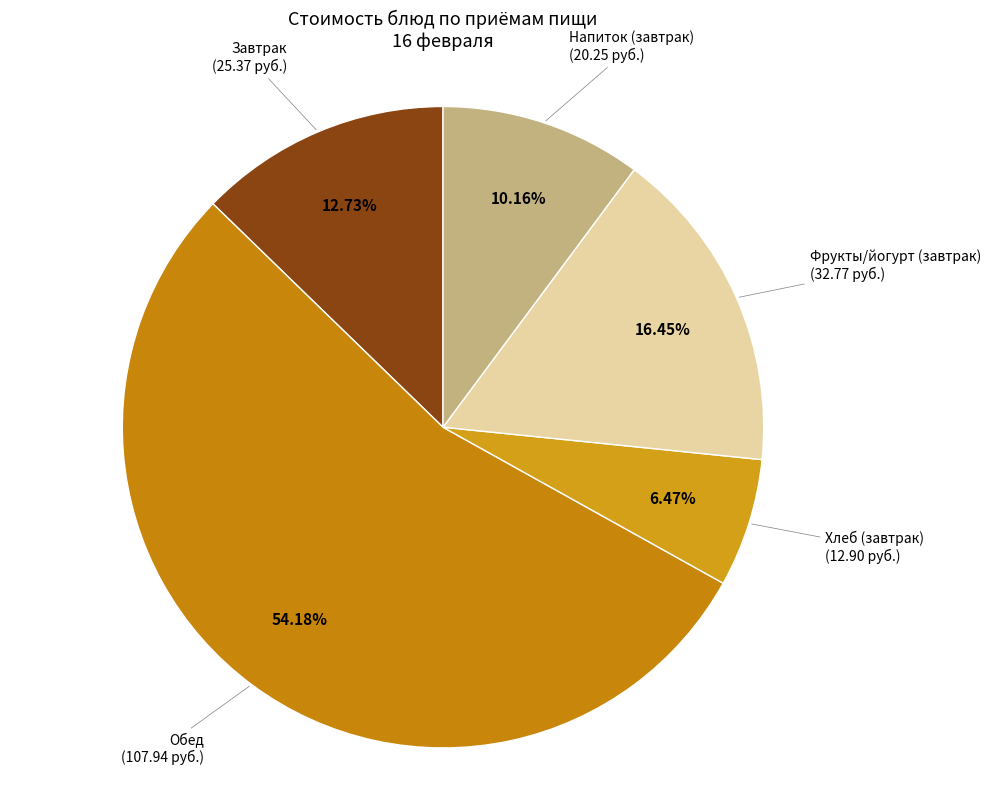

To the nearest percent, what is the average slice percentage?

20%